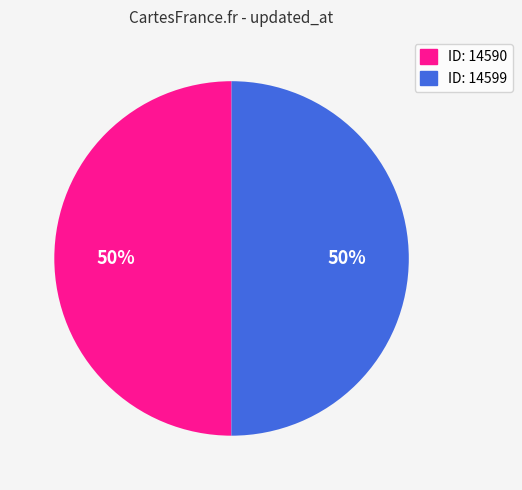

What is the ratio of the value at ID: 14599 to the value at ID: 14590?

1.0